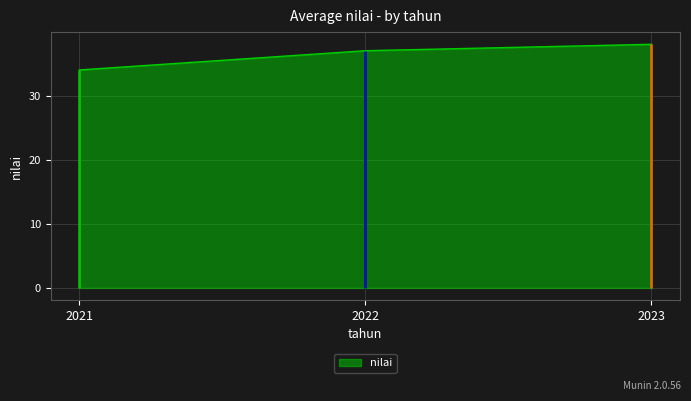

Which has a higher value, 2023 or 2021?

2023